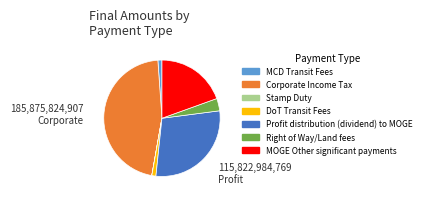

Is Profit distribution (dividend) to MOGE the majority of the pie?

No